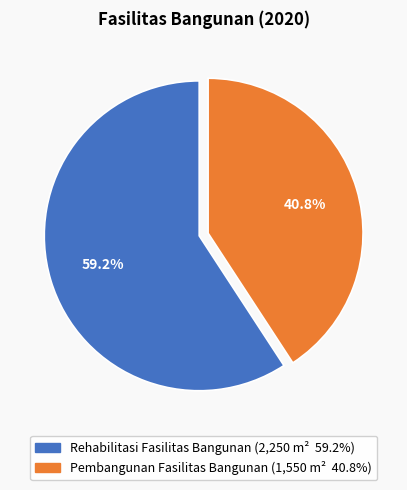

How many segments does this pie chart have?

2